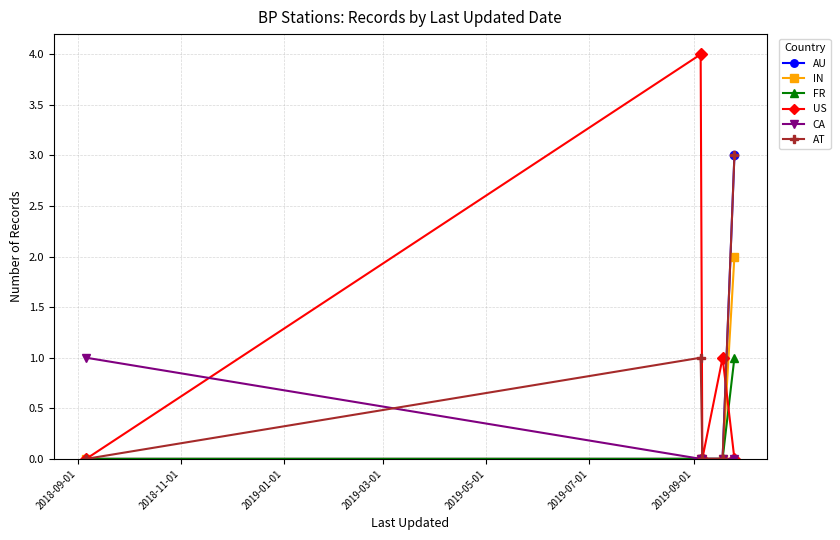

True or false: FR has more than 2 points higher than both neighbors.

False